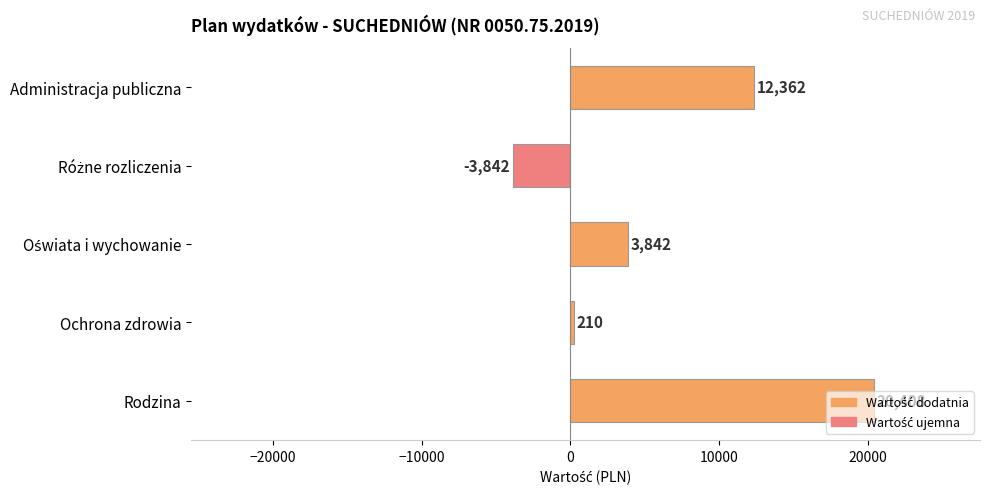

What is the change in value from Administracja publiczna to Rodzina?

+8046